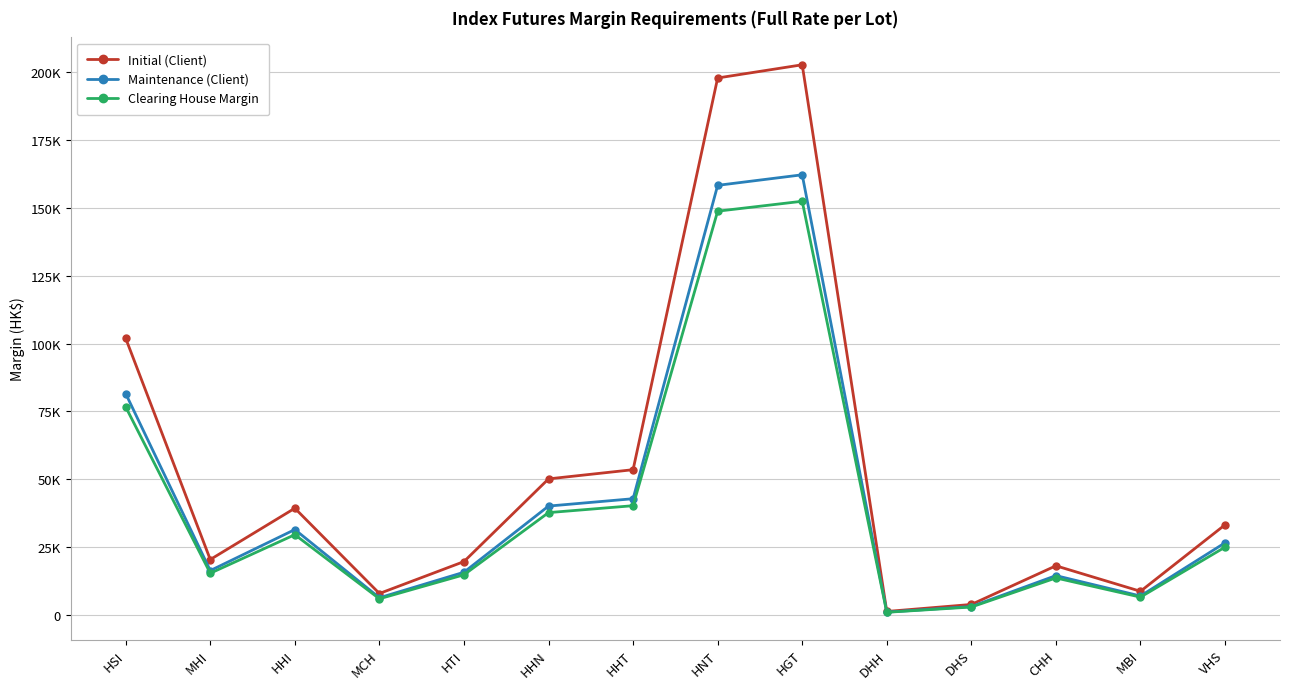

Reading left to right, transcribe all the data shown in this chart.

Initial (Client): 101944	20388	39301	7860	19630	50127	53519	197970	202838	1236	3817	18074	8671	33196
Maintenance (Client): 81555	16310	31440	6288	15704	40101	42815	158376	162270	988	3053	14459	6936	26556
Clearing House Margin: 76650	15330	29550	5910	14760	37690	40240	148850	152510	930	2870	13590	6520	24960